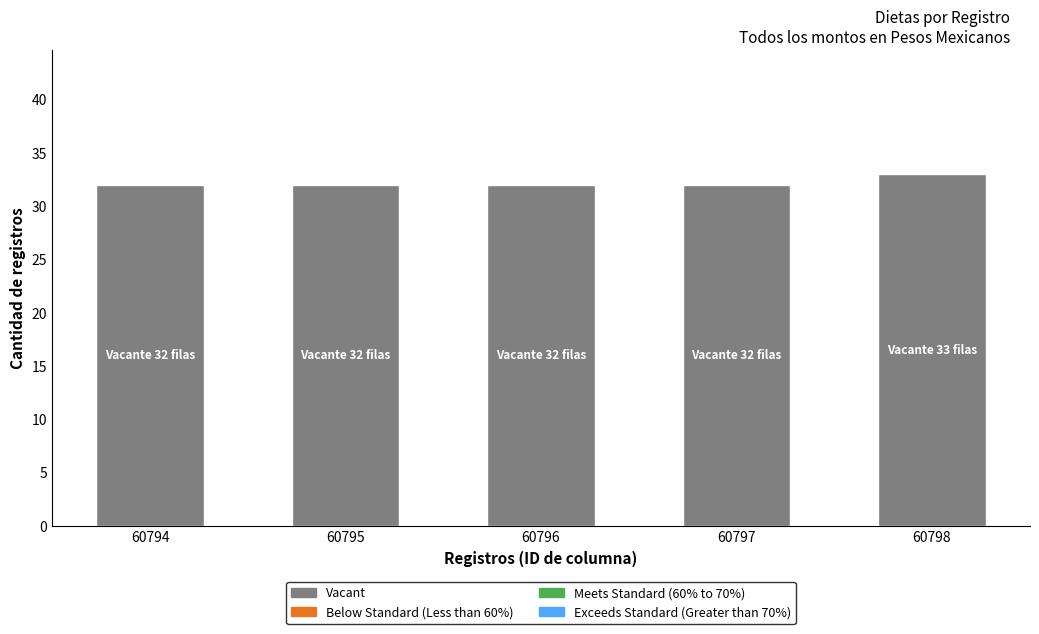

The chart shows a value of 32 at 60797. True or false?

True